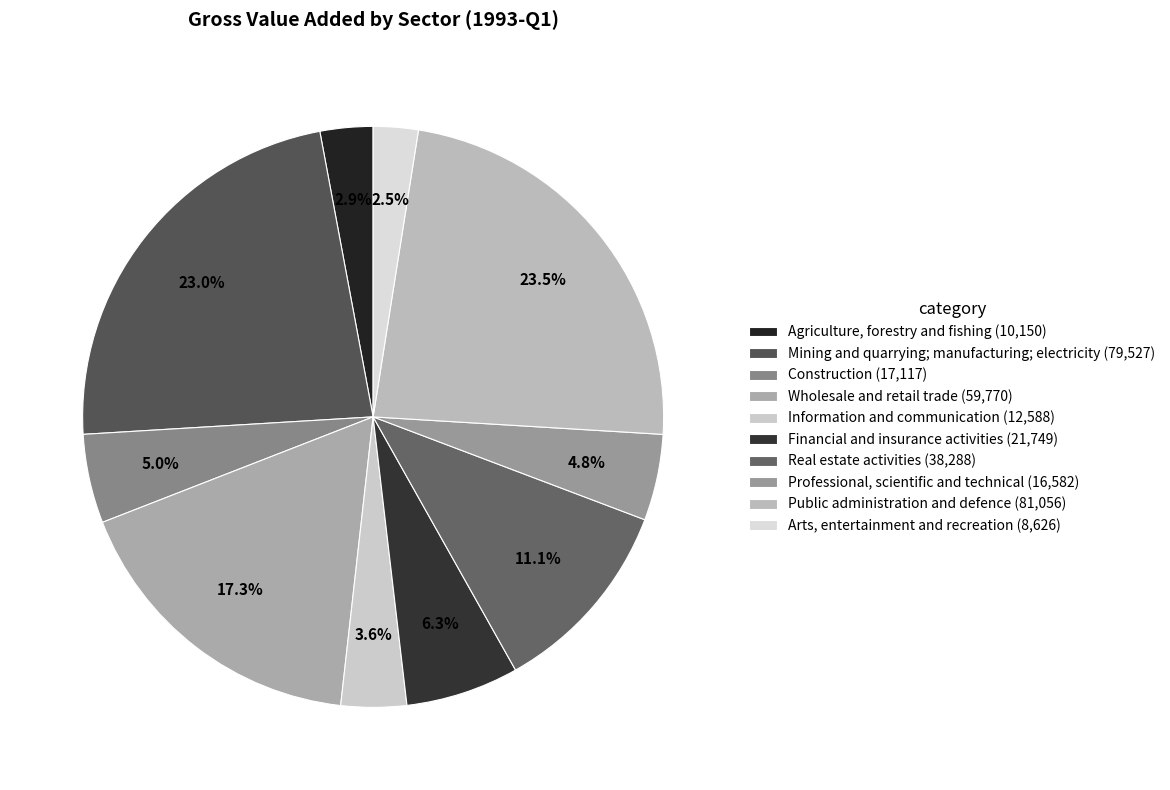

What is the change in value from Wholesale and retail trade to Public administration and defence?

+21286